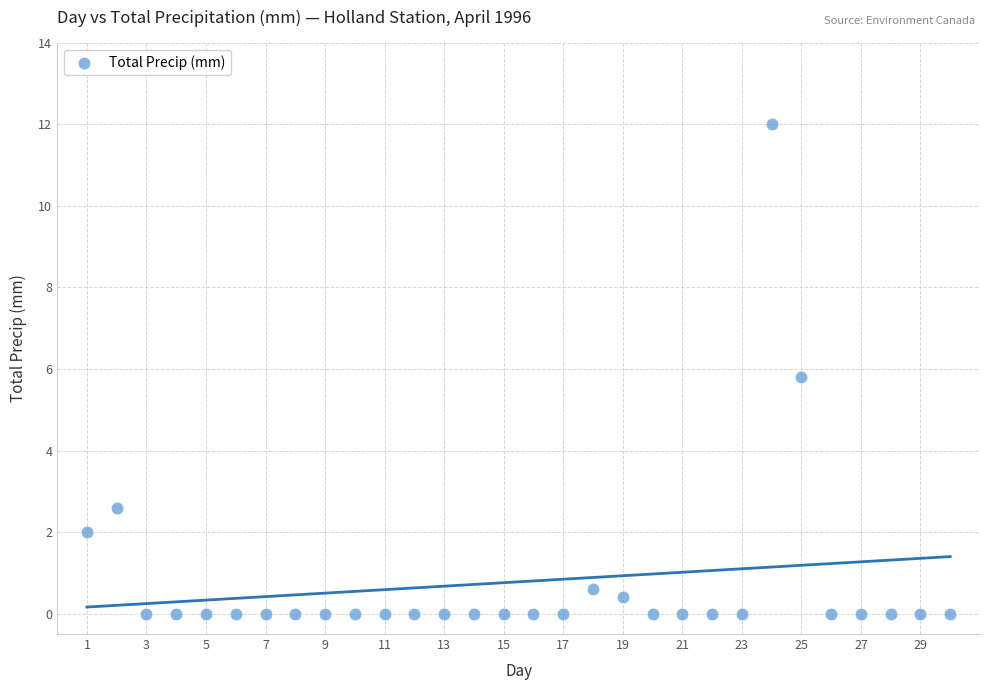

What Y value in the scatter plot is closest to 6?

5.8